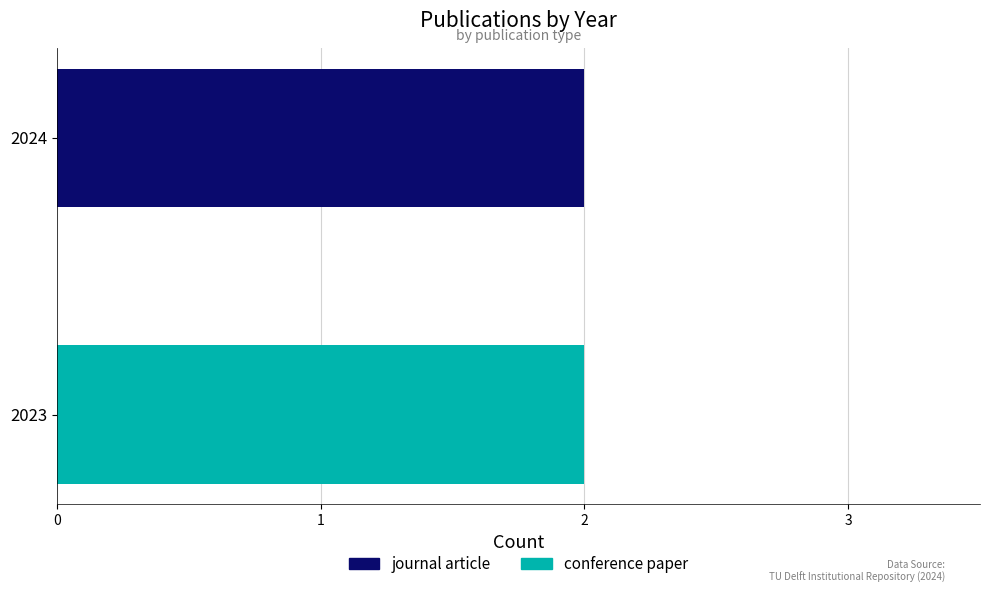

The value of conference paper at 2024 is -1. True or false?

False